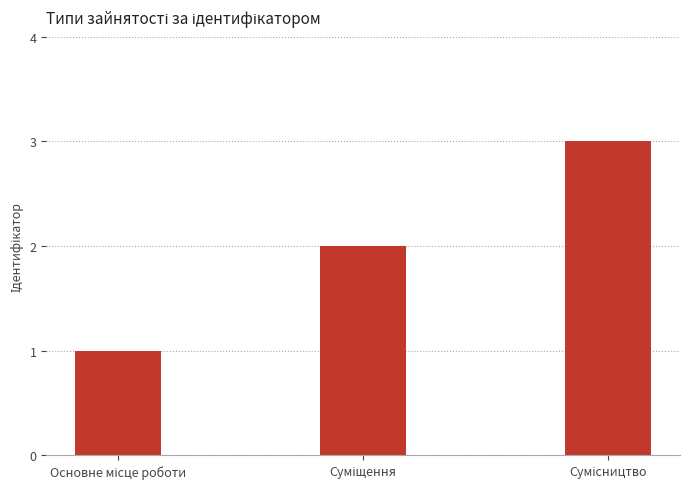

What is the greatest value displayed?

3